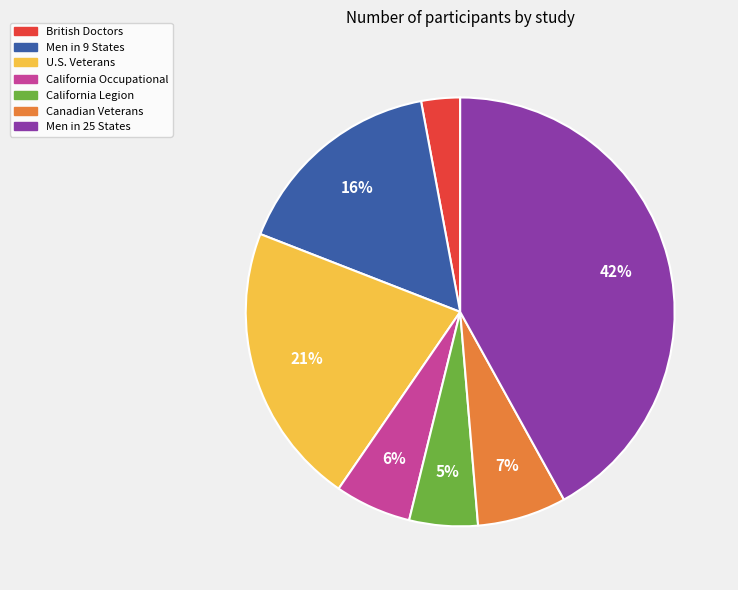

Count the number of slices in the pie.

7